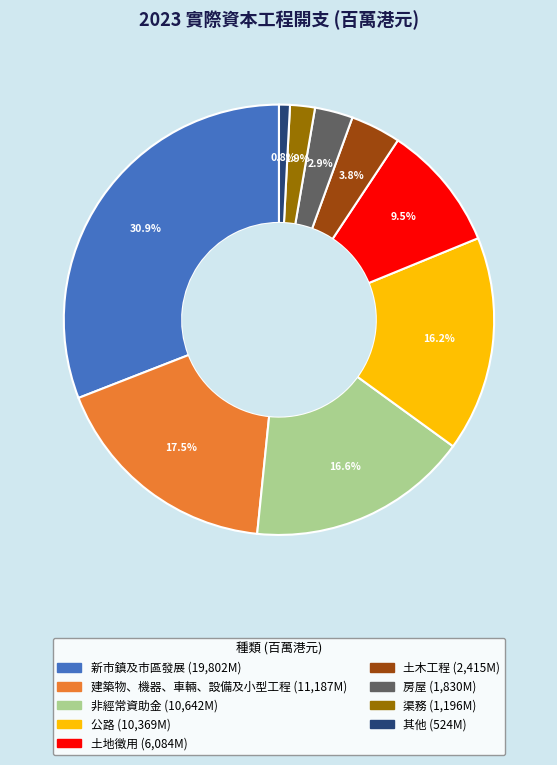

Which category has the smallest portion of the pie?

其他